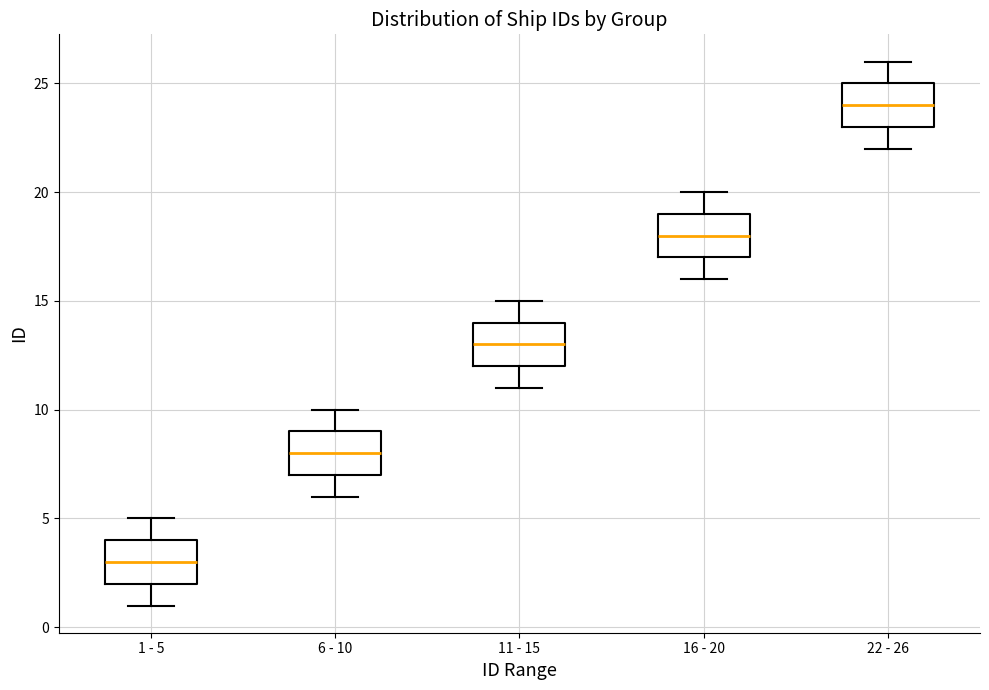

Which box's median line is the highest?

22 - 26